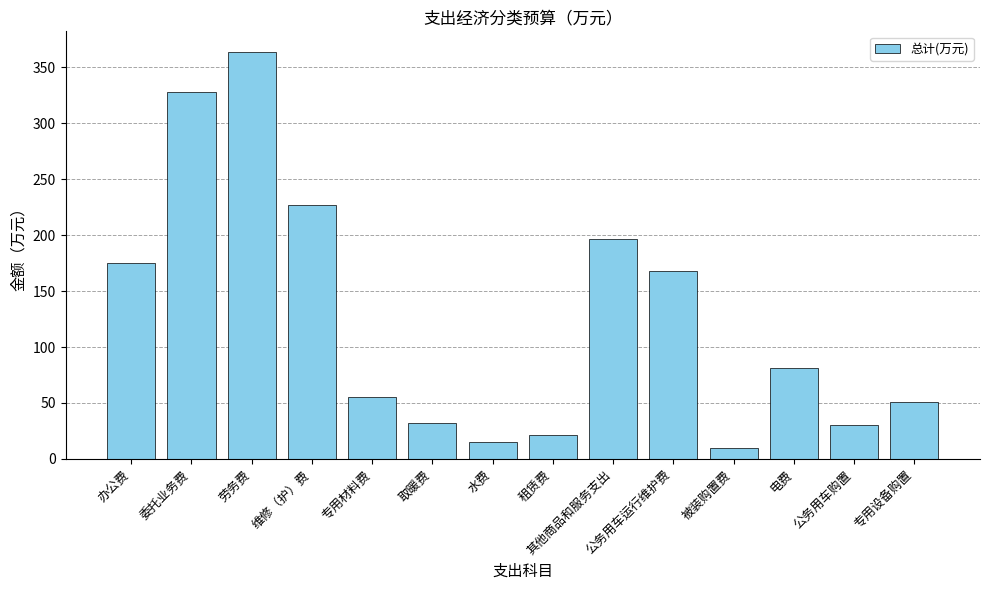

How many values are below 81?

7